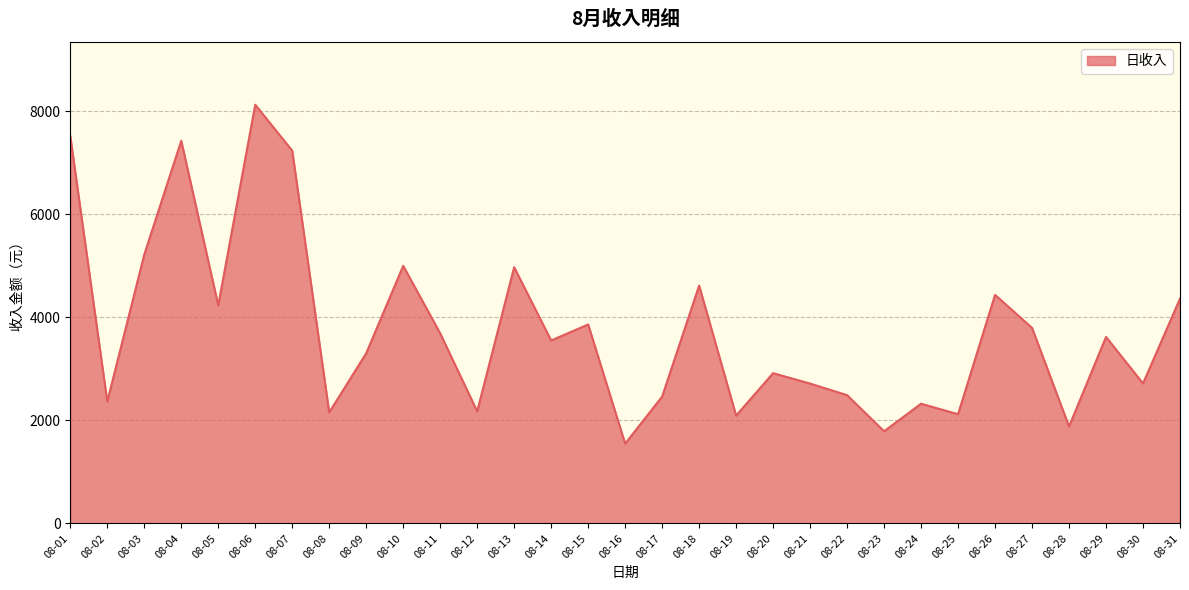

What is the approximate value at 08-12, to the nearest 10?

2170